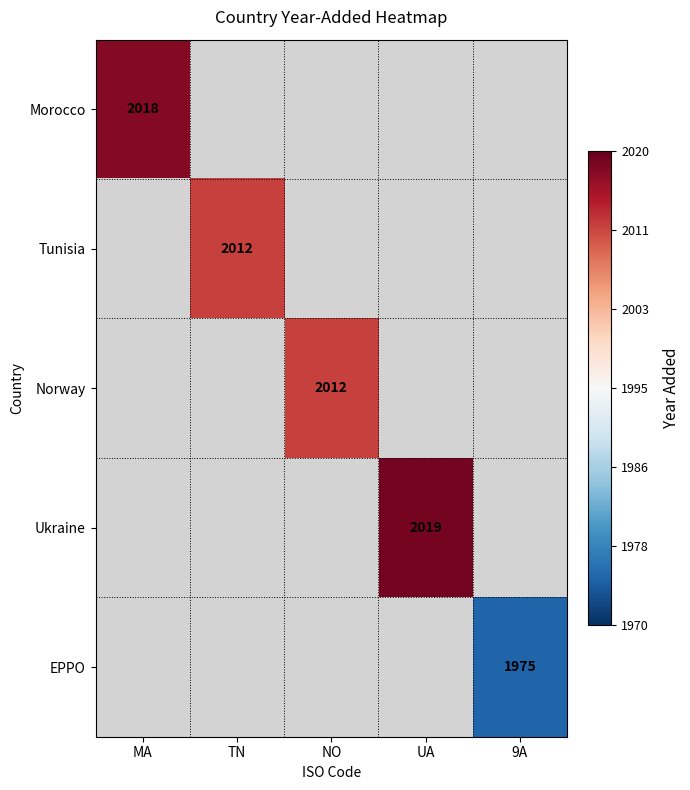

The Tunisia series shows 3249 at TN. True or false?

False